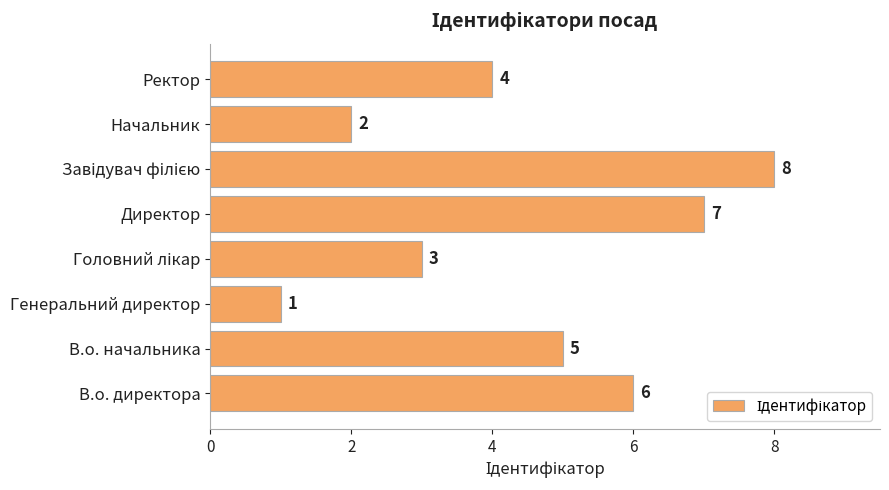

How many data points are less than 5?

4